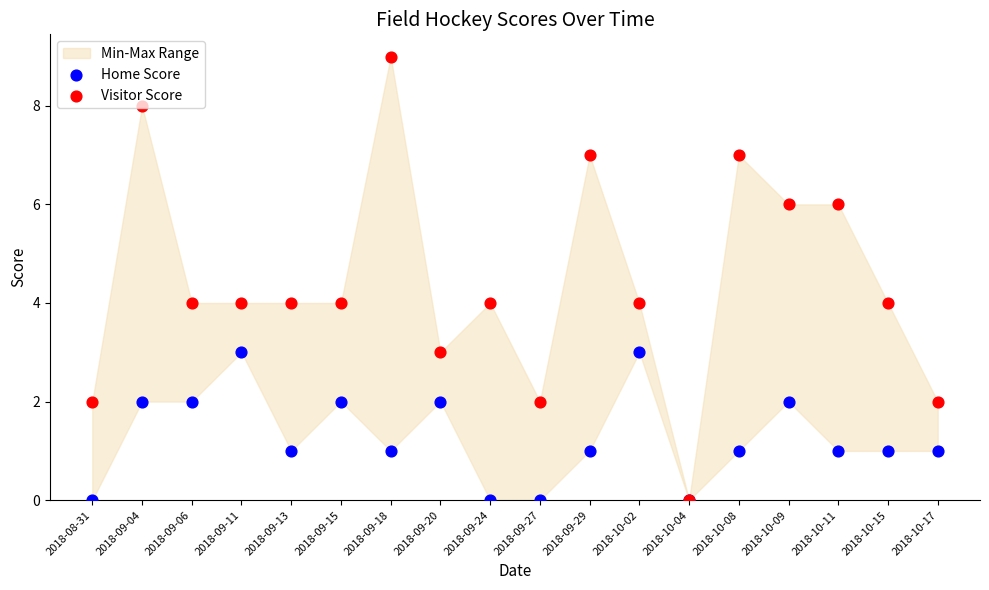

Which series contains the lowest Y value?

Home Score